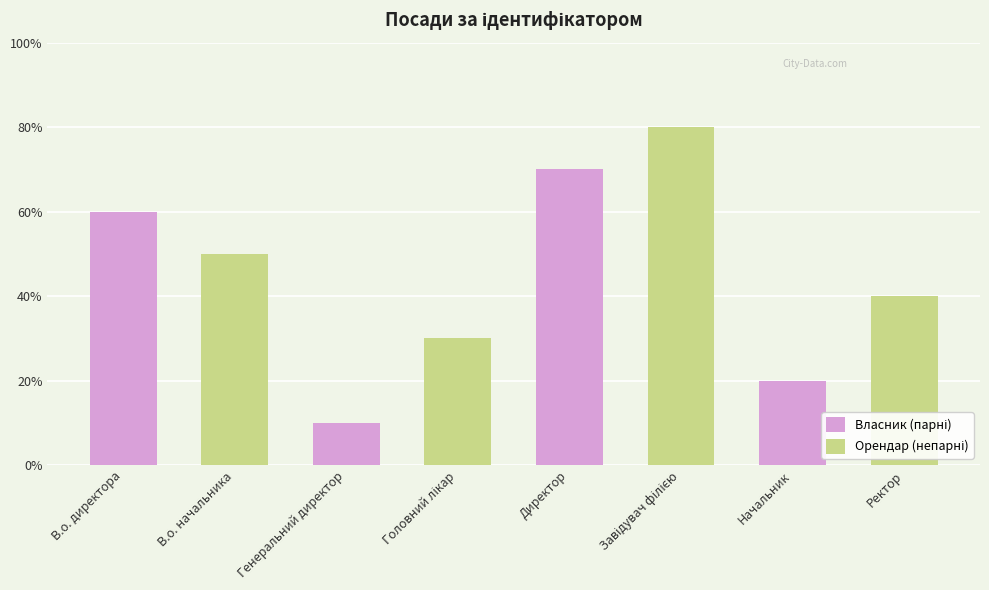

At which label is Орендар (непарні) closest to 4?

Ректор